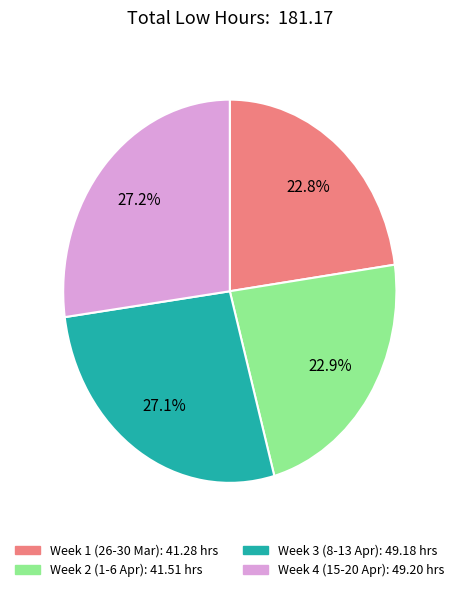

Is there any slice that represents more than half of the pie?

No